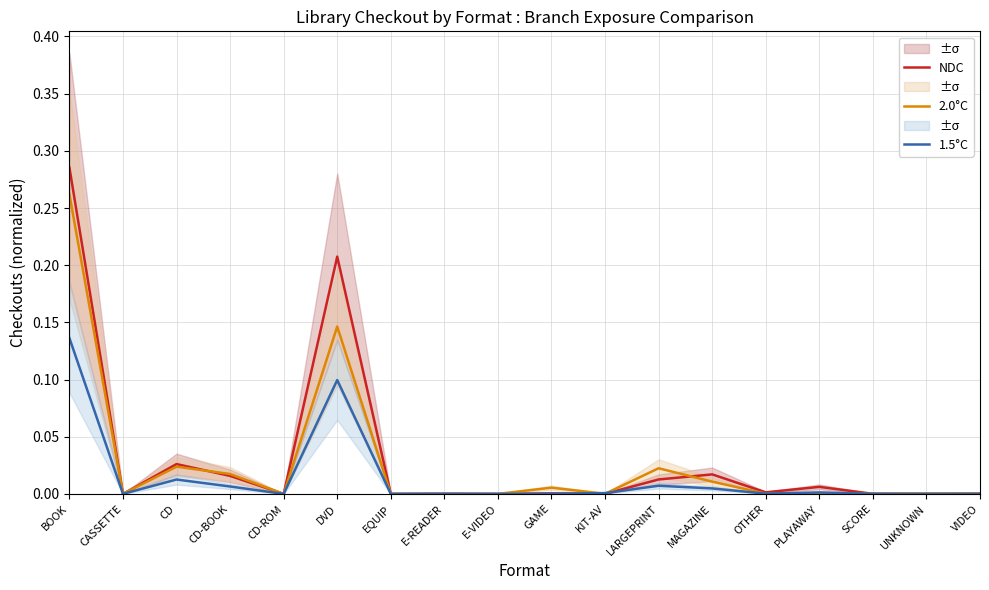

What is the sum of all 2.0°C values?

0.5